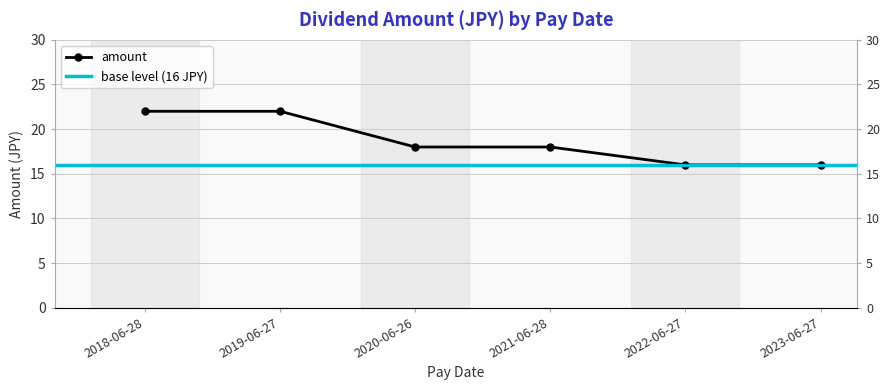

True or false: the data has more than 2 interior local peaks.

False